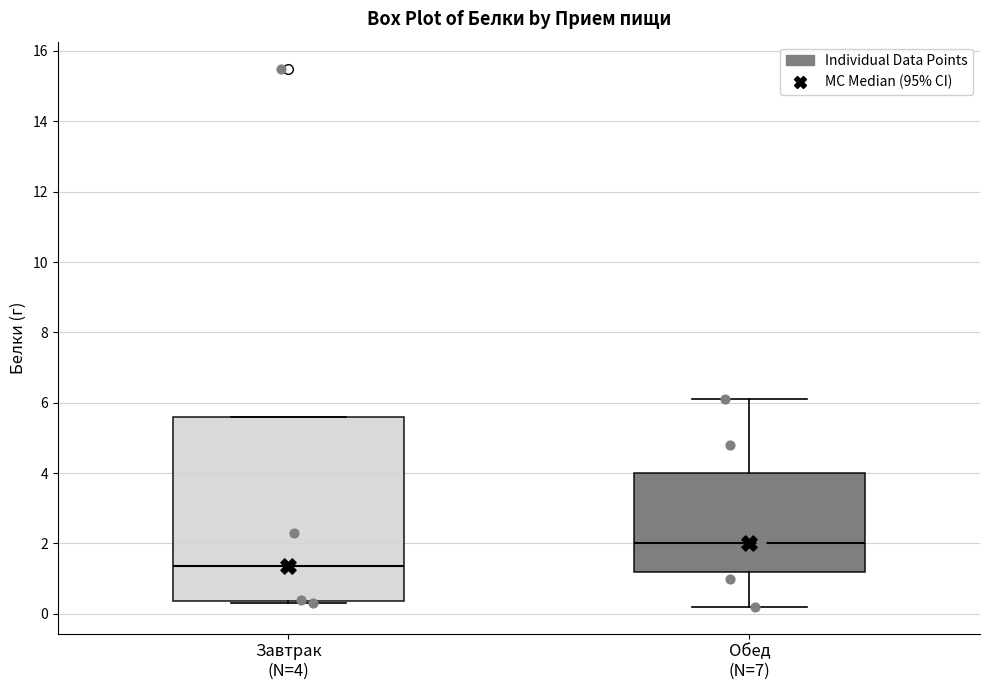

Which box has the highest median line?

Обед (N=7)